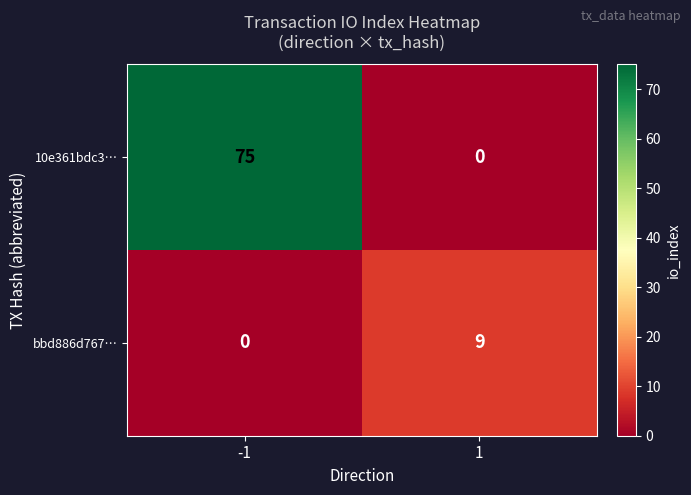

What is the sum of all bbd886d767… values?

9